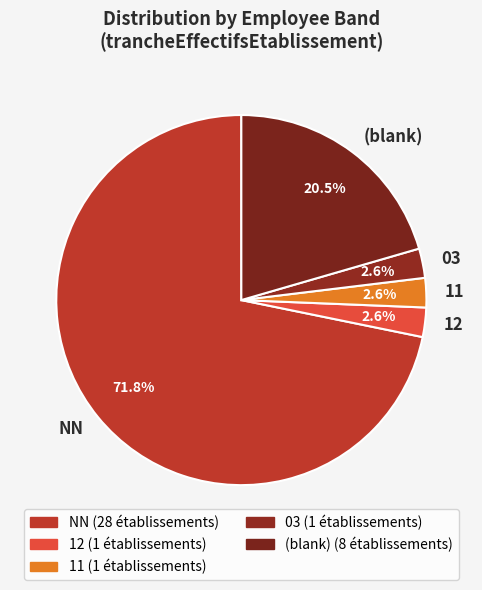

How many segments does this pie chart have?

5